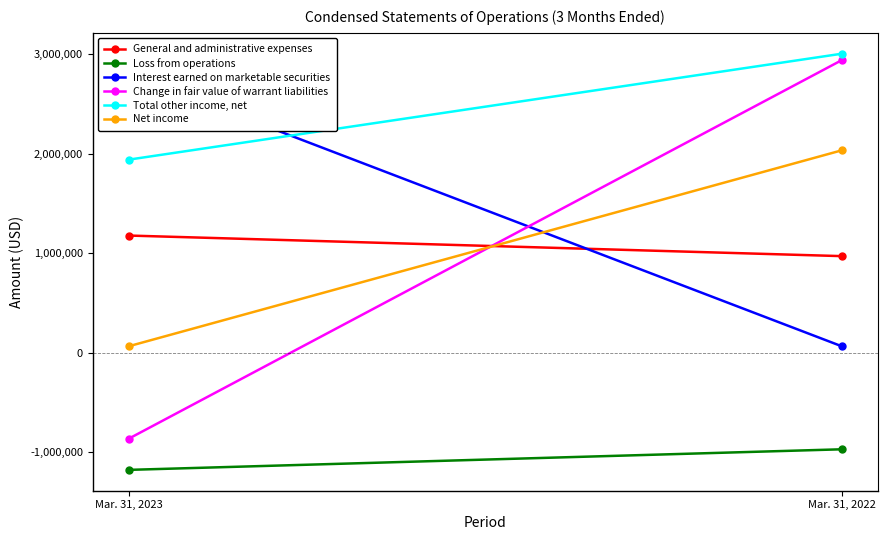

Between Mar. 31, 2023 and Mar. 31, 2022, which is larger?

Mar. 31, 2023